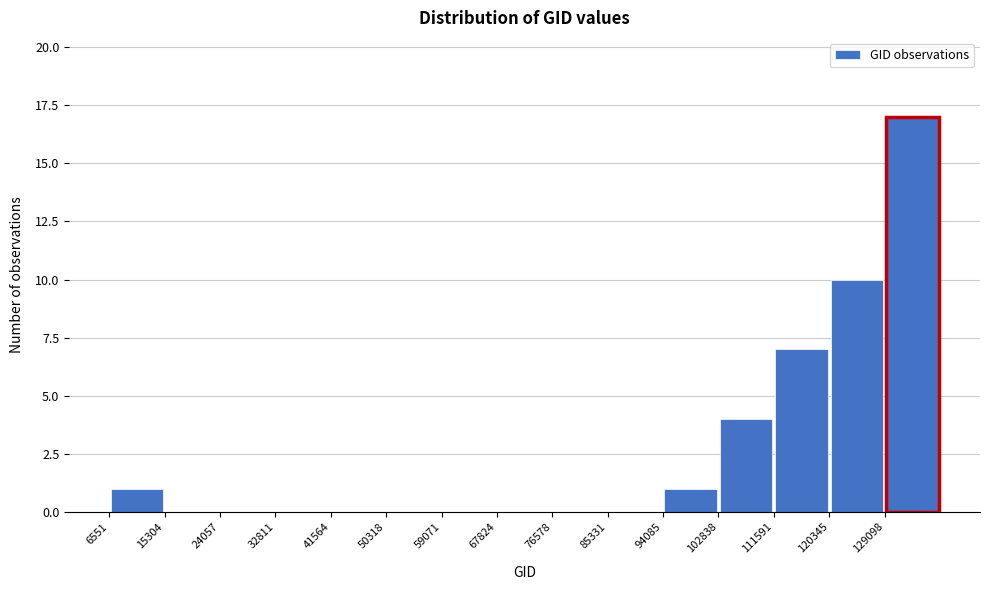

Reading left to right, transcribe this chart: for each bar, give the range it covers on the x-axis and its height. Neither the bar edges nor the heights are printed on the chart, so give them approximately, as read against the axes.

7000 to 15000: 1
15000 to 24000: 0
24000 to 33000: 0
33000 to 42000: 0
42000 to 50000: 0
50000 to 59000: 0
59000 to 68000: 0
68000 to 77000: 0
77000 to 85000: 0
85000 to 94000: 0
94000 to 103000: 1
103000 to 112000: 4
112000 to 120000: 7
120000 to 129000: 10
129000 to 138000: 17